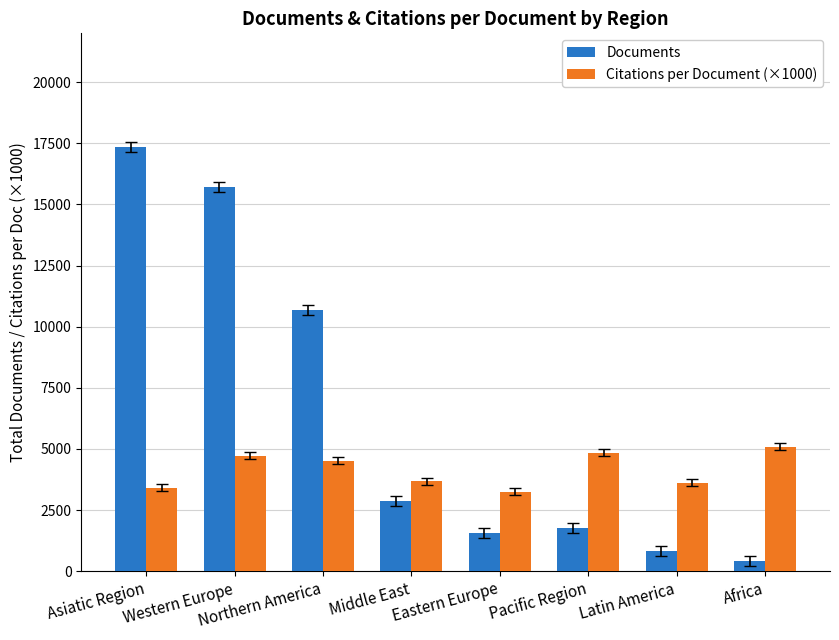

What is the average value of the Documents series?

6397